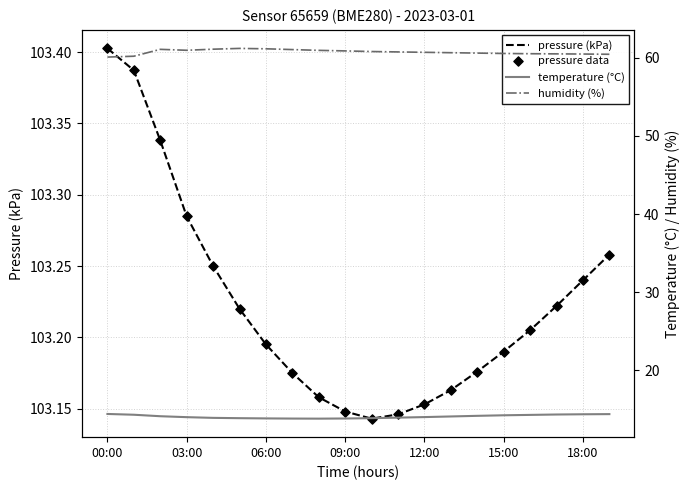

Which series has the widest spread of Y values?

humidity (%)